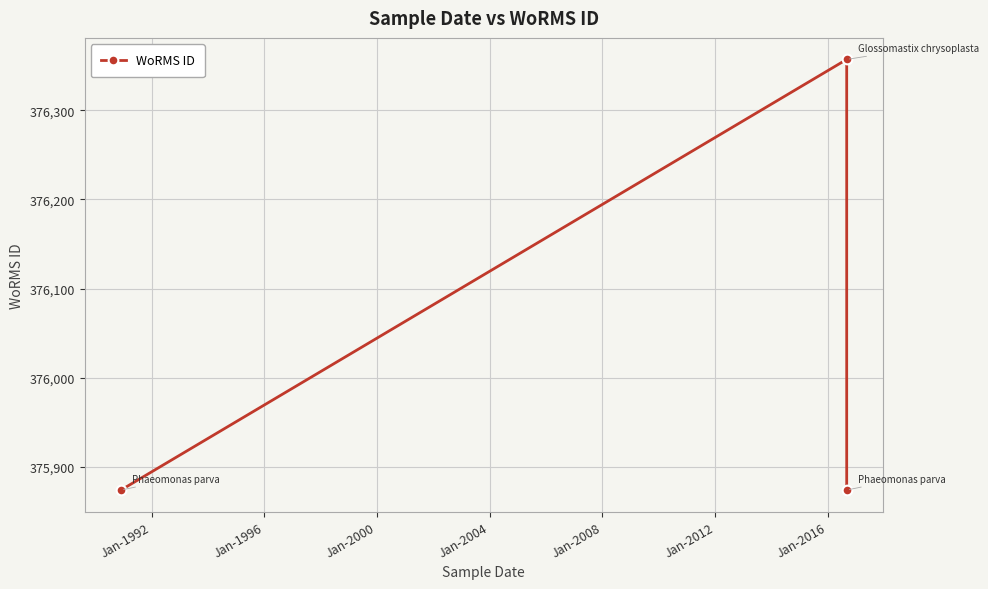

How many categories are shown in the chart?

3